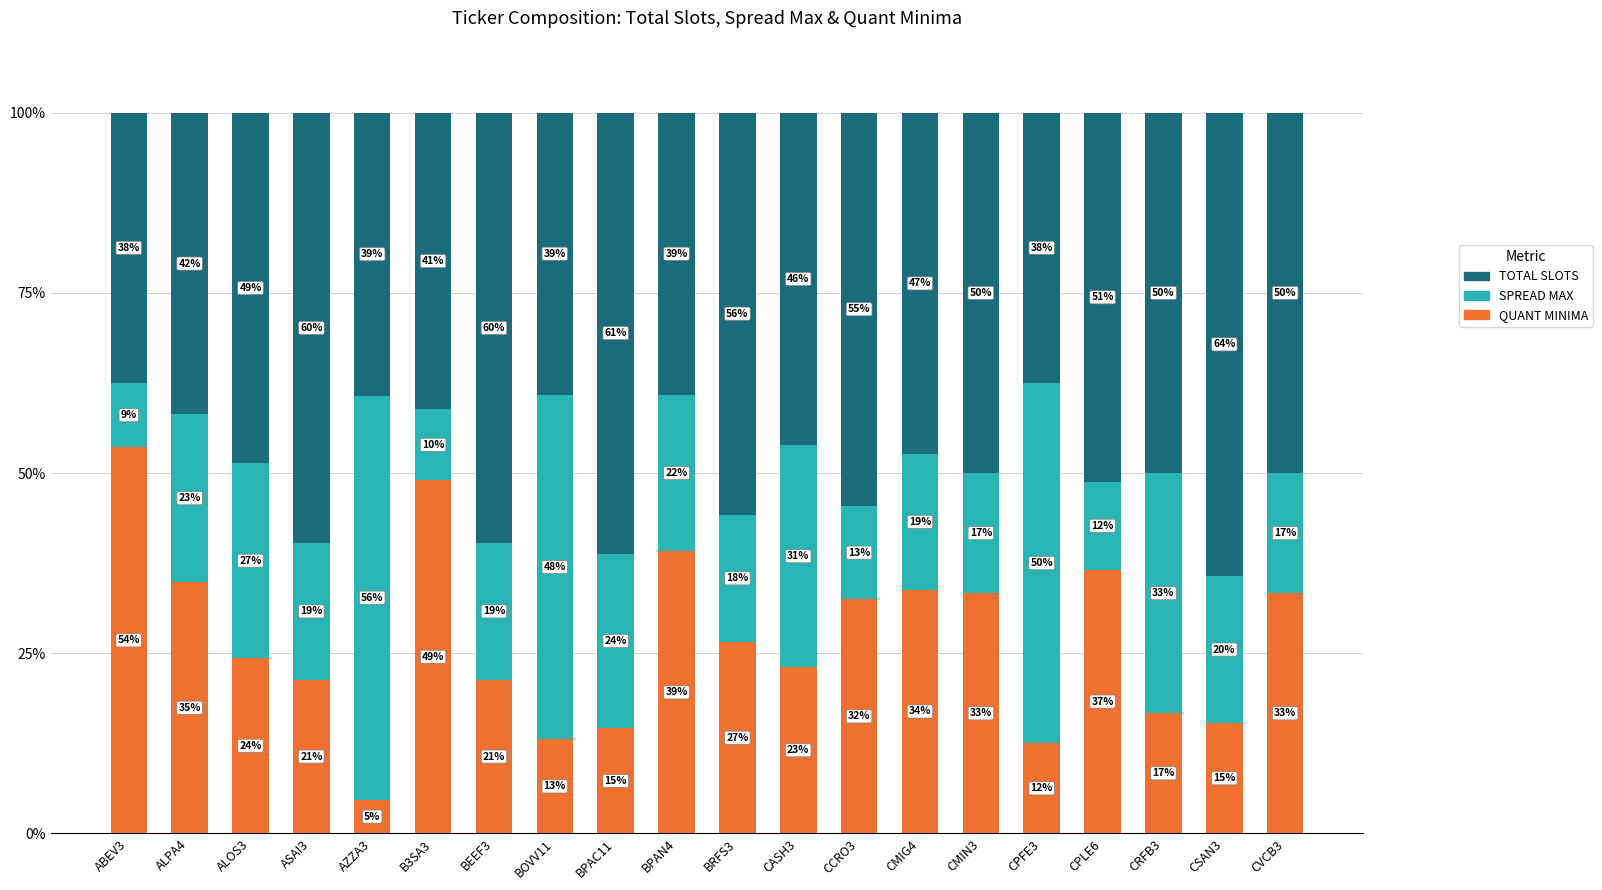

True or false: QUANT MINIMA has a value of 26.5 at BRFS3.

True